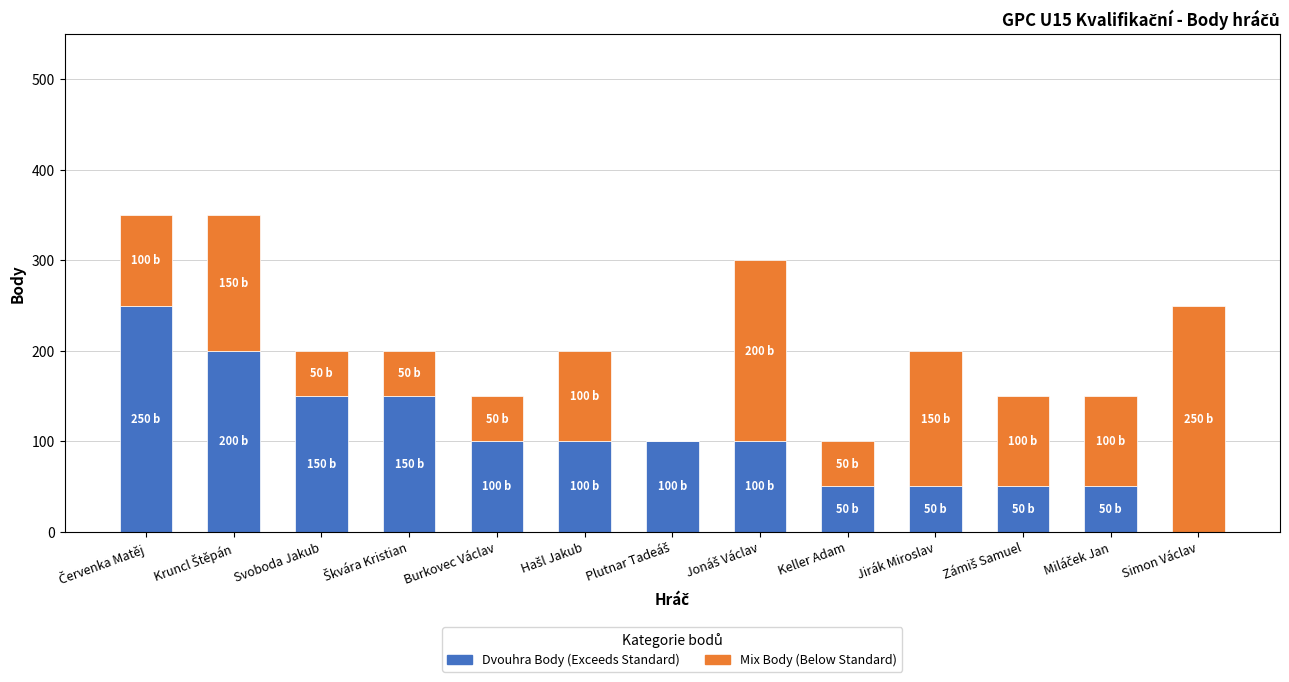

What is the total value across all series at Svoboda Jakub?

200